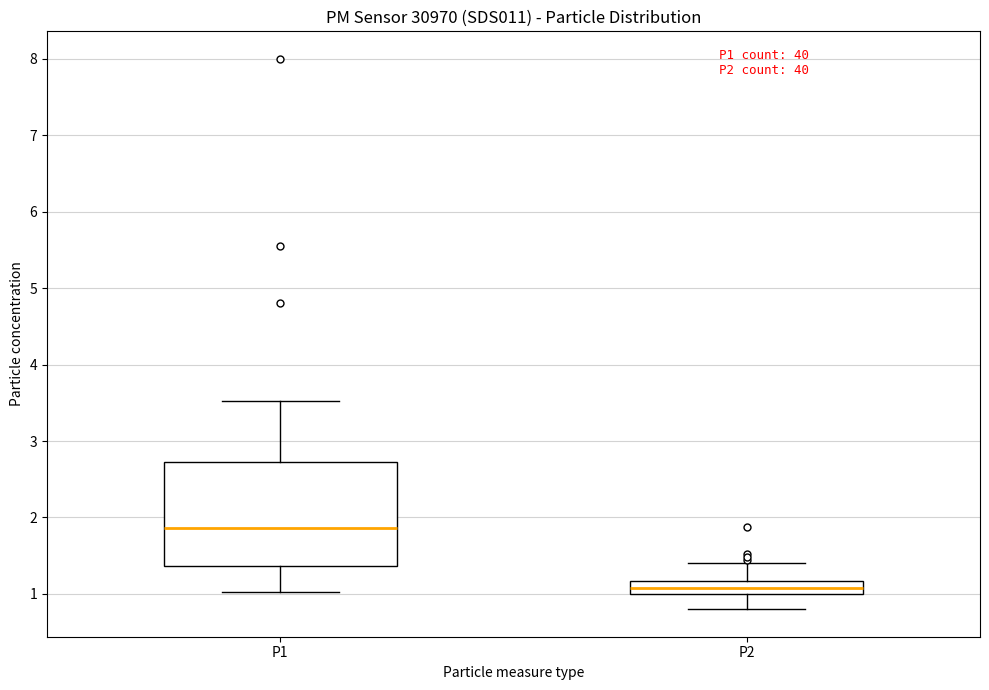

Reading left to right, transcribe this box plot: for each box, give where its median line is, the range the box spans, and where its two whiskers end, as read against the y-axis. The values are not printed on the chart, so give them approximately, as read against the axis.

P1: median 1.9, box 1.4 to 2.7, whiskers 1.0 to 3.5
P2: median 1.1, box 1.0 to 1.2, whiskers 0.8 to 1.4